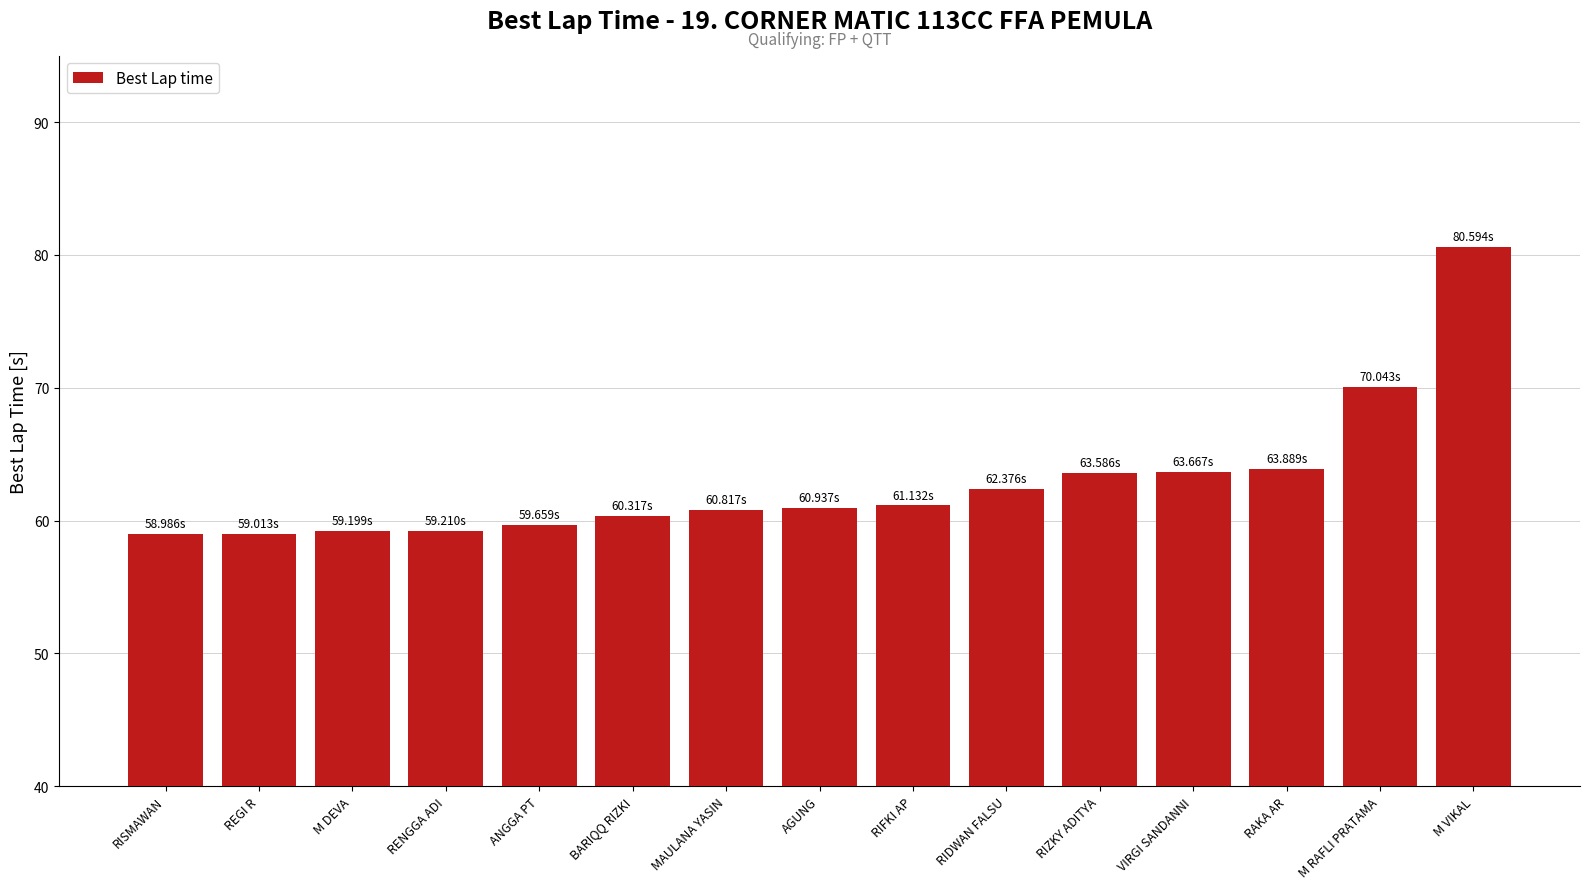

Is it true that the value at RIFKI AP is 16.0?

False